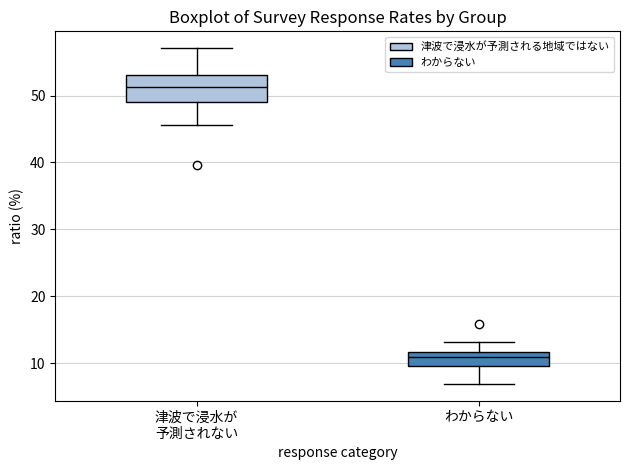

Reading left to right, transcribe this box plot: for each box, give where its median line is, the range the box spans, and where its two whiskers end, as read against the y-axis. The values are not printed on the chart, so give them approximately, as read against the axis.

津波で浸水が 予測されない: median 51, box 49 to 53, whiskers 46 to 57
わからない: median 11, box 10 to 12, whiskers 7 to 13